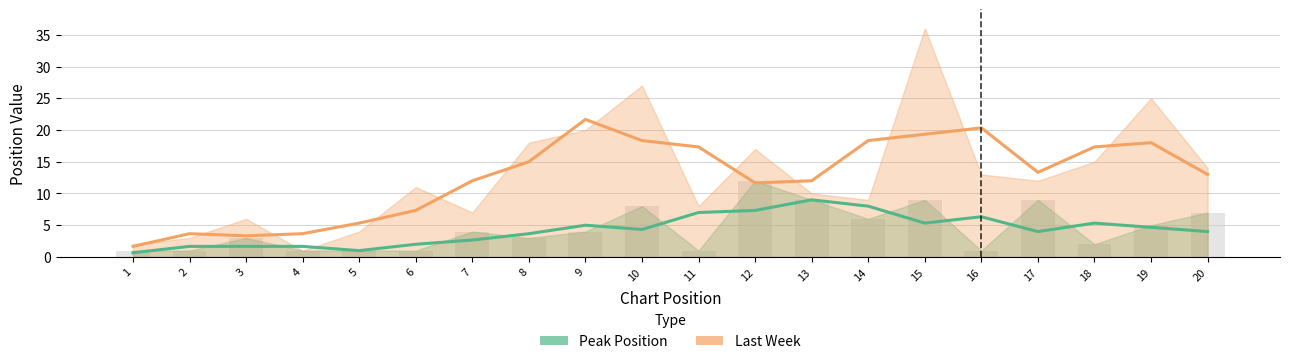

At which category does the chart reach its minimum across all series?

1